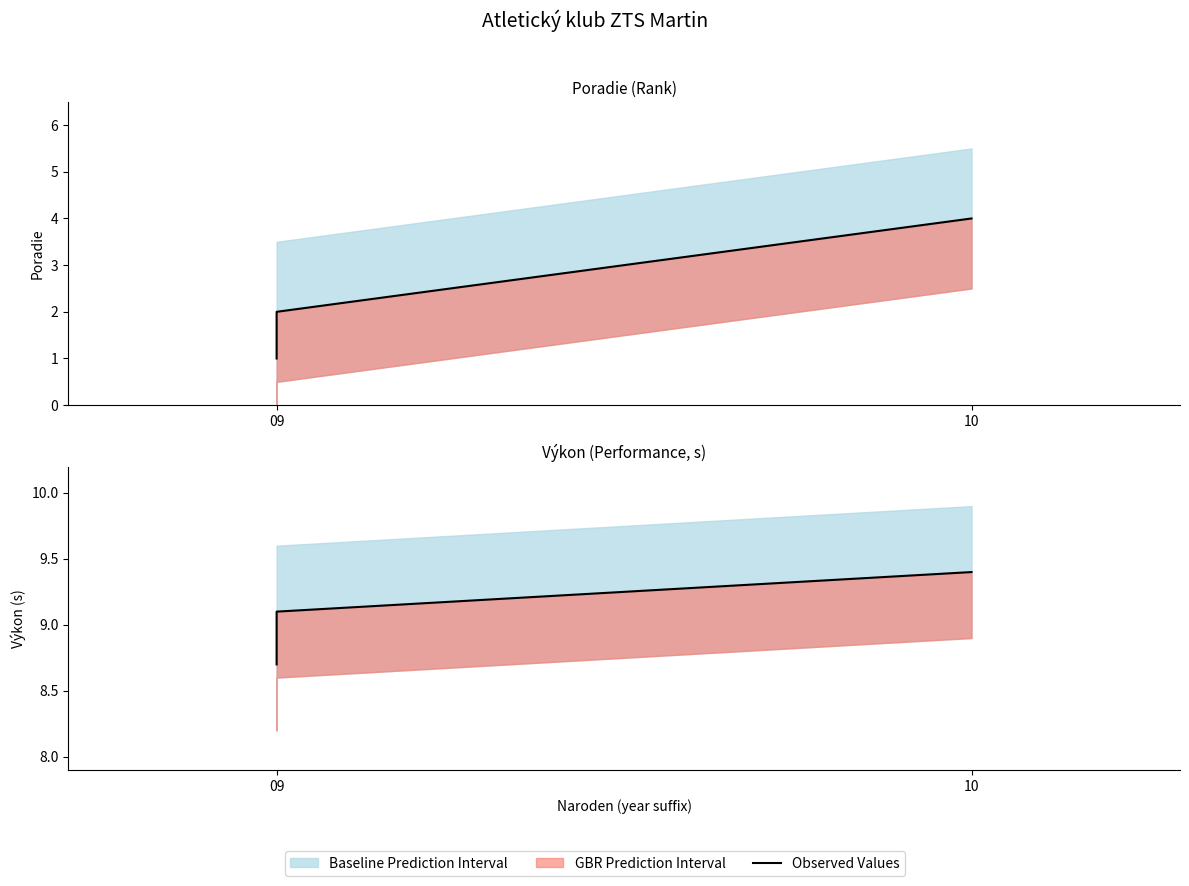

Count the number of values greater than 9.

2